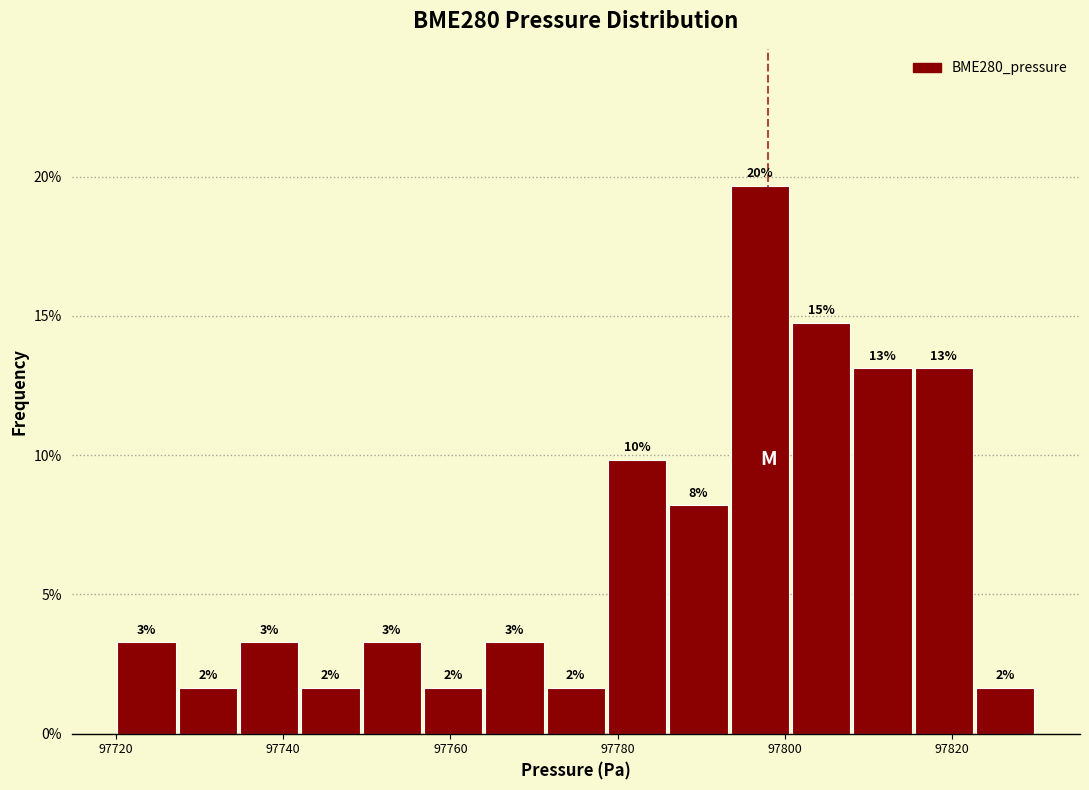

Around what value on the x-axis is the tallest bar? Give the approximate position of its centre, as read against the axis.

97798